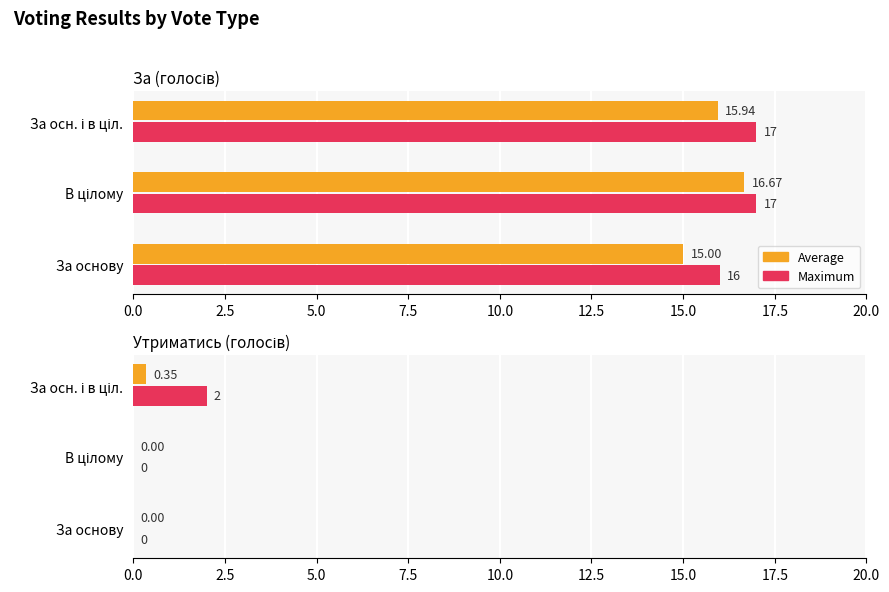

The Average series shows -0.1 at В цілому. True or false?

False